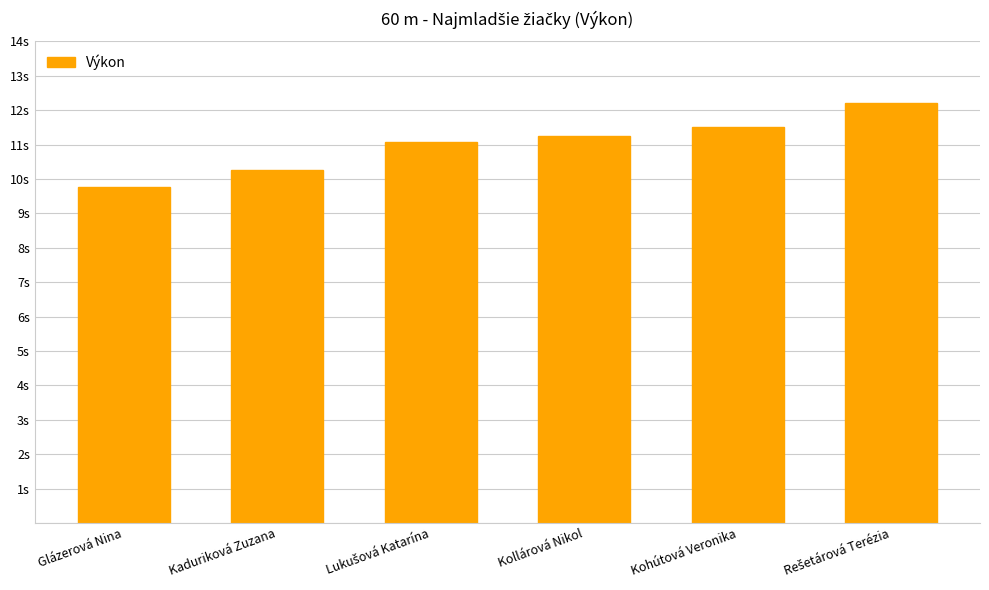

Which category has the lowest value across all series?

Glázerová Nina